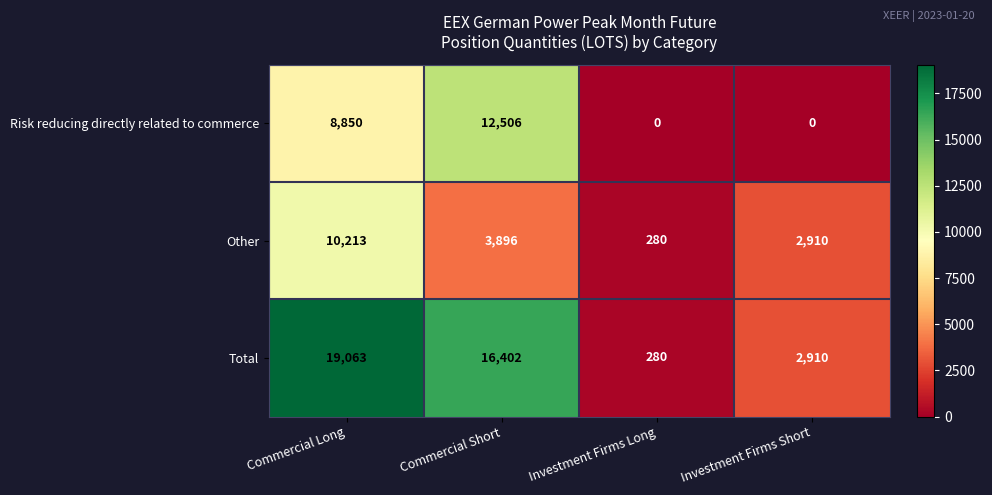

At how many categories does at least one series exceed 11191?

2